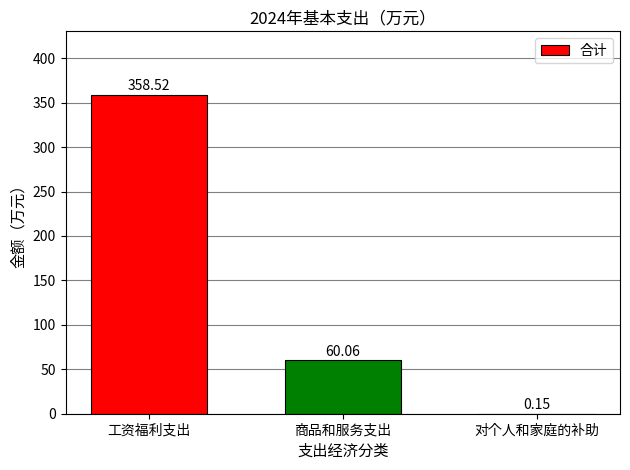

What is the change in value from 工资福利支出 to 对个人和家庭的补助?

-358.4